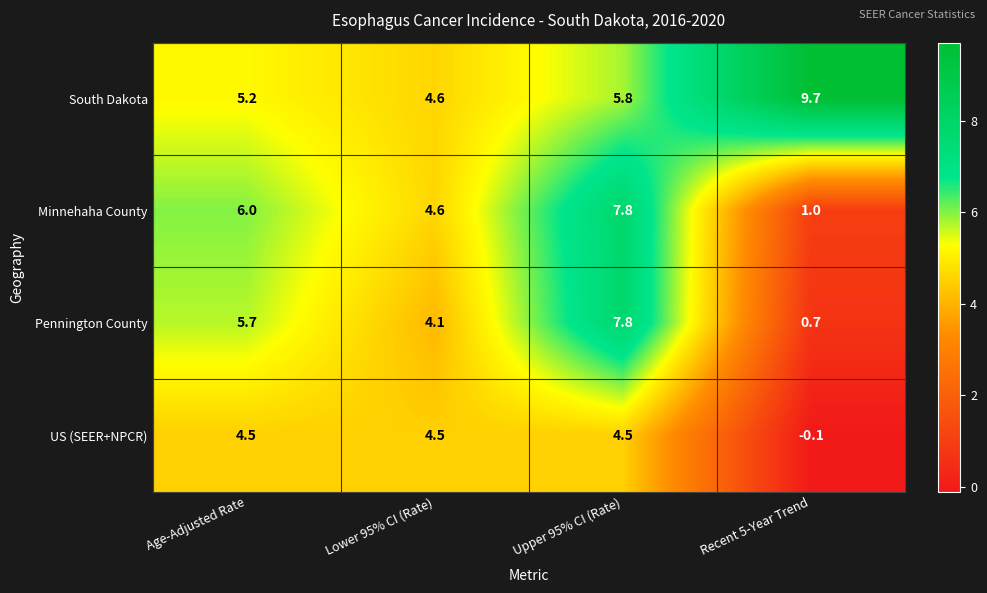

Where is US (SEER+NPCR) nearest to the value 2?

Recent 5-Year Trend